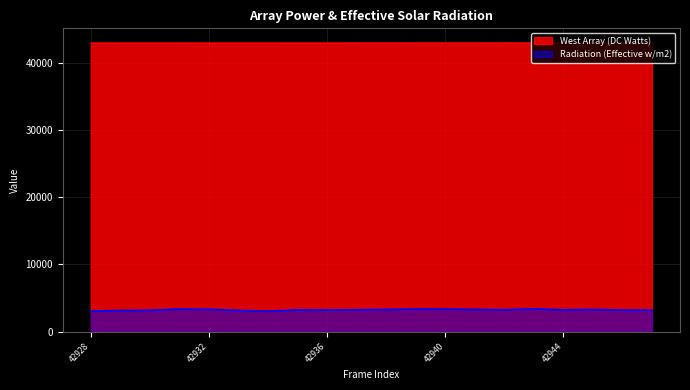

The West Array (DC Watts) series shows 75213 at 42942. True or false?

False